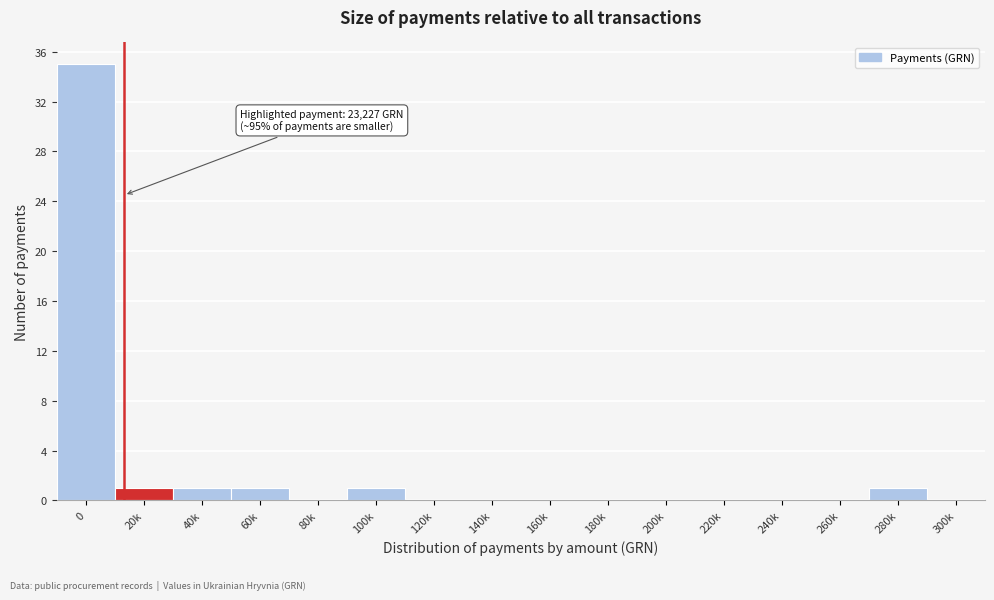

Reading left to right, list all the values displayed in this chart.

0=35	20k=1	40k=1	60k=1	80k=0	100k=1	120k=0	140k=0	160k=0	180k=0	200k=0	220k=0	240k=0	260k=0	280k=1	300k=0